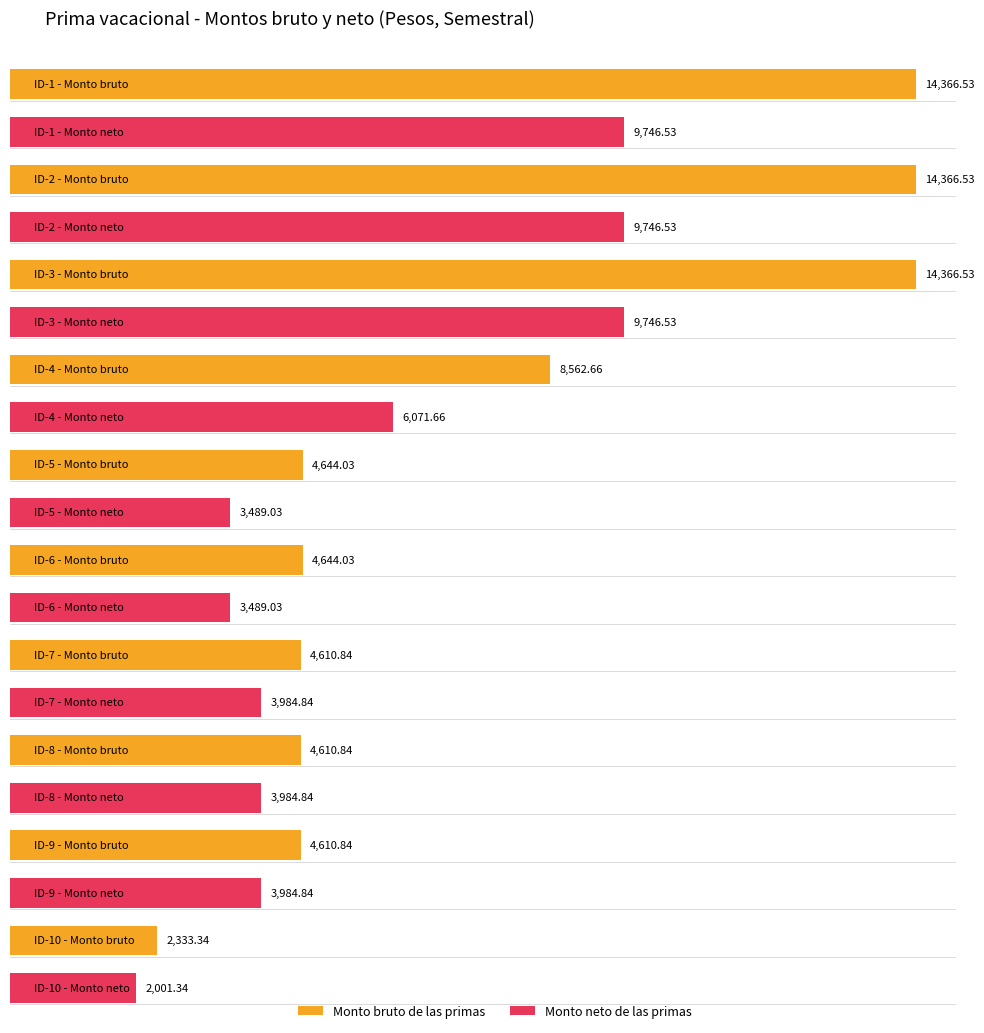

At which label does Monto bruto de las primas first exceed 4610?

ID-1